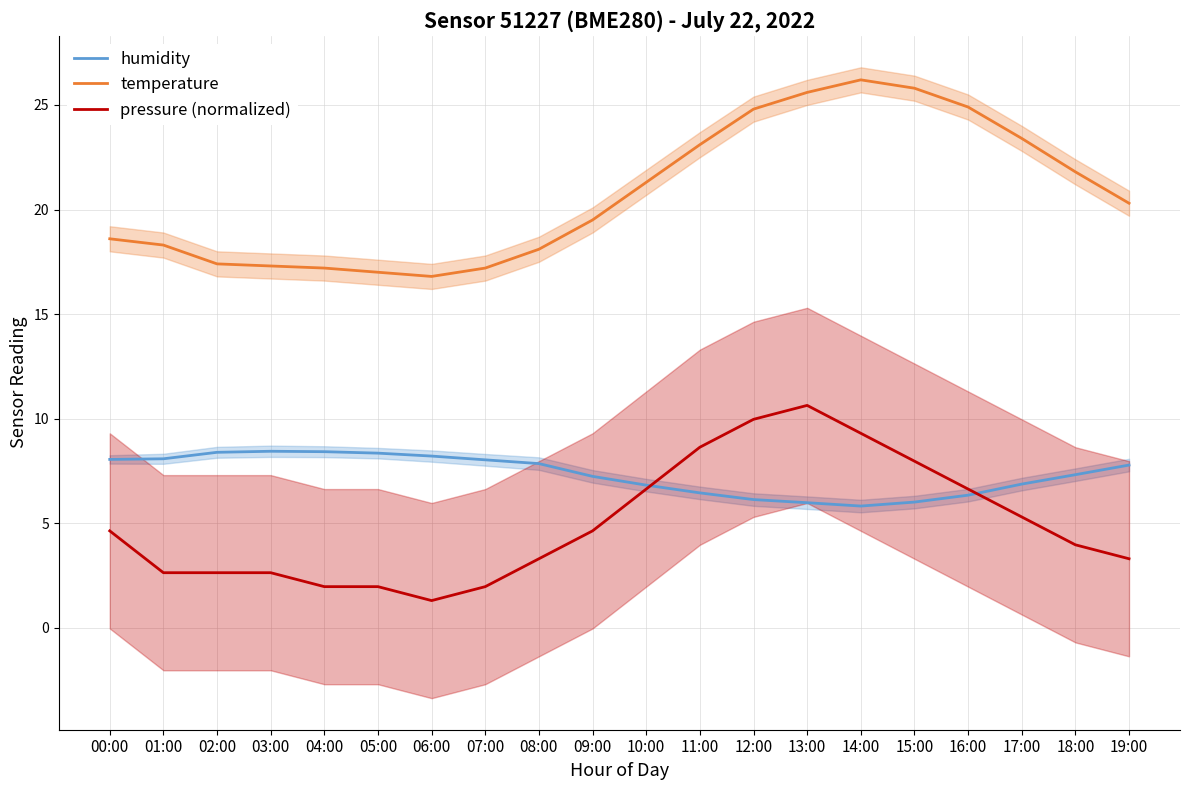

Where is humidity nearest to the value 7?

17:00